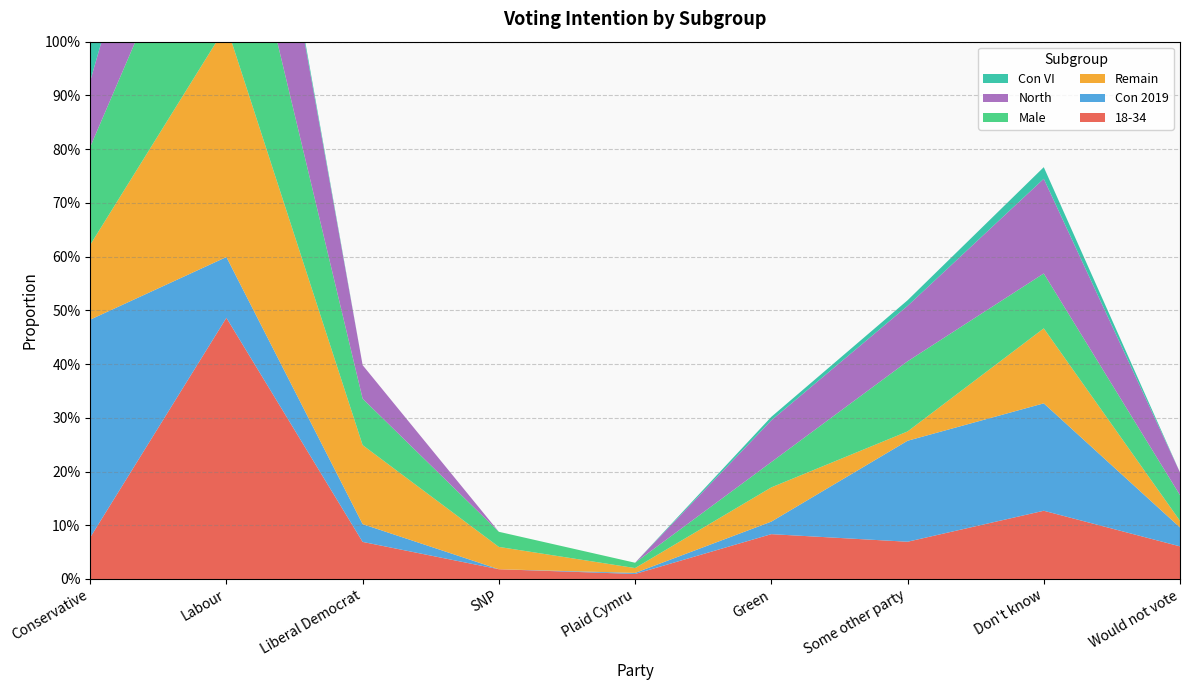

Reading left to right, list all the values displayed in this chart.

18-34: 0.1	0.5	0.1	0.0	0.0	0.1	0.1	0.1	0.1
Con 2019: 0.4	0.1	0.0	0.0	0.0	0.0	0.2	0.2	0.0
Remain: 0.1	0.4	0.1	0.0	0.0	0.1	0.0	0.1	0.0
Male: 0.2	0.4	0.1	0.0	0.0	0.0	0.1	0.1	0.0
North: 0.1	0.4	0.1	0.0	0.0	0.1	0.1	0.2	0.0
Con VI: 0.9	0.0	0.0	0.0	0.0	0.0	0.0	0.0	0.0